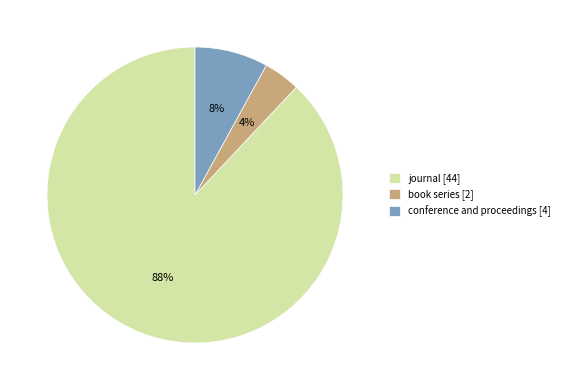

The conference and proceedings slice represents 37% of the pie. True or false?

False